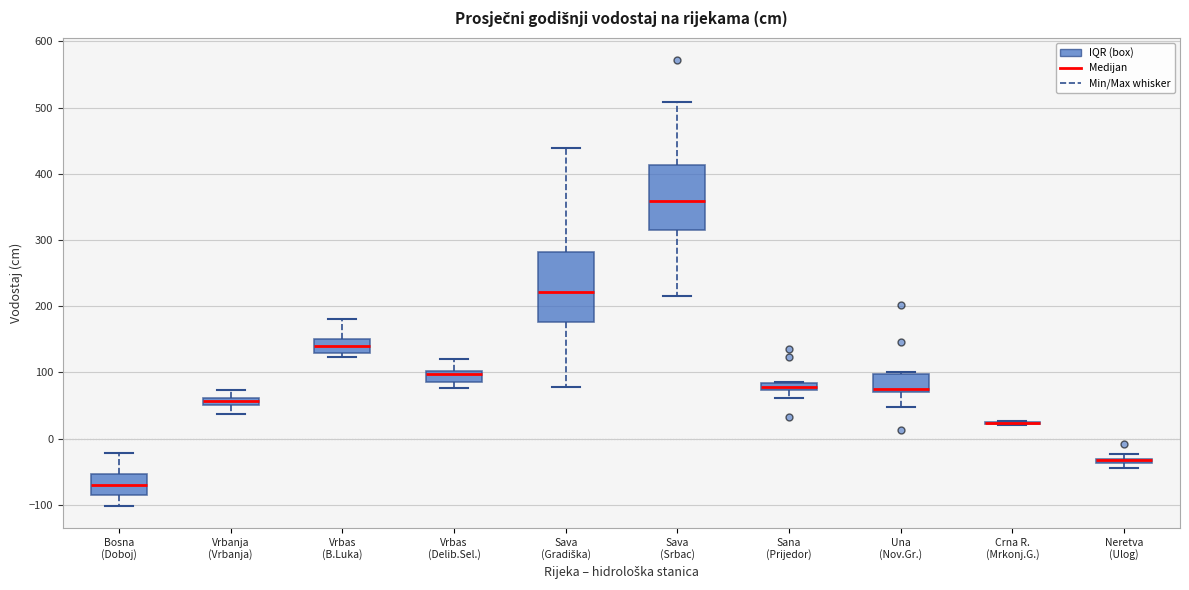

Where is the upper edge of the box for Neretva (Ulog) on the y-axis? The values are not printed on the chart, so give them approximately, as read against the axis.

-30